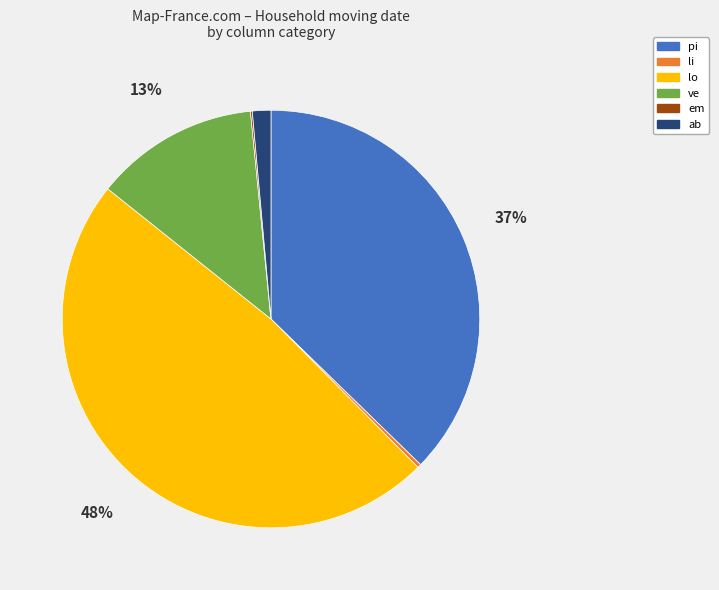

To the nearest percent, what percentage of the pie is pi?

37%